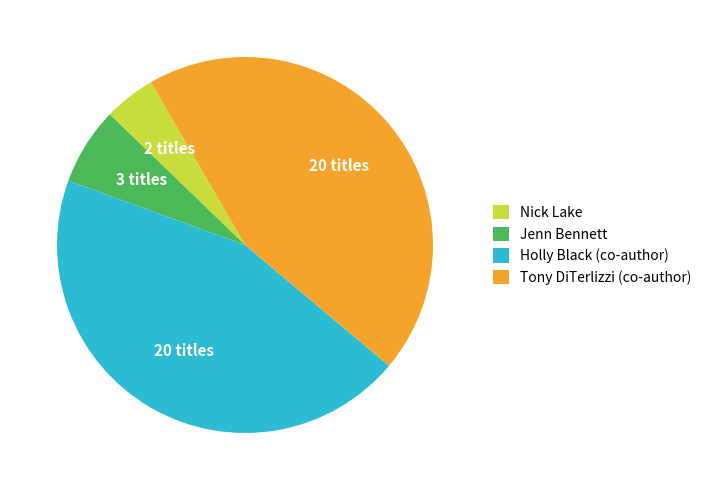

How many slices are in this pie chart?

4